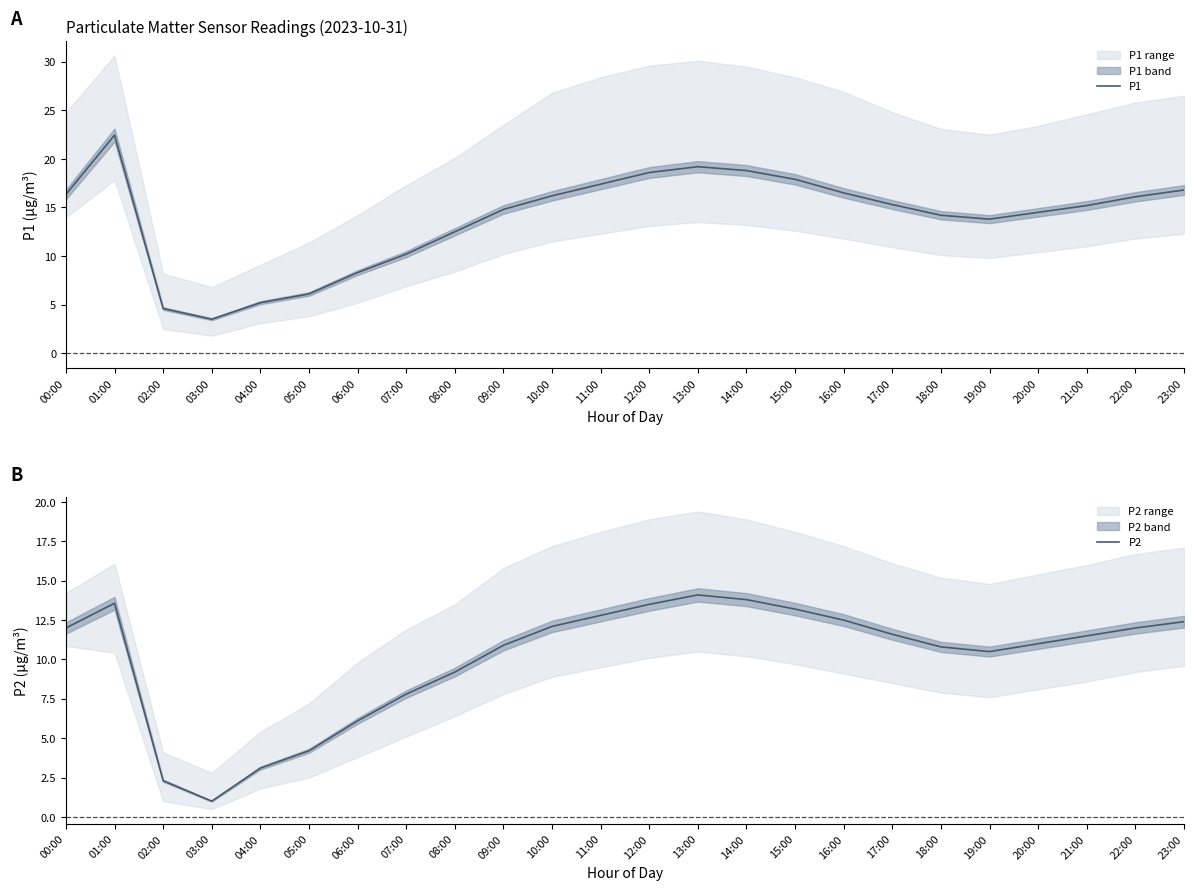

At which category is the sum across all series the highest?

01:00